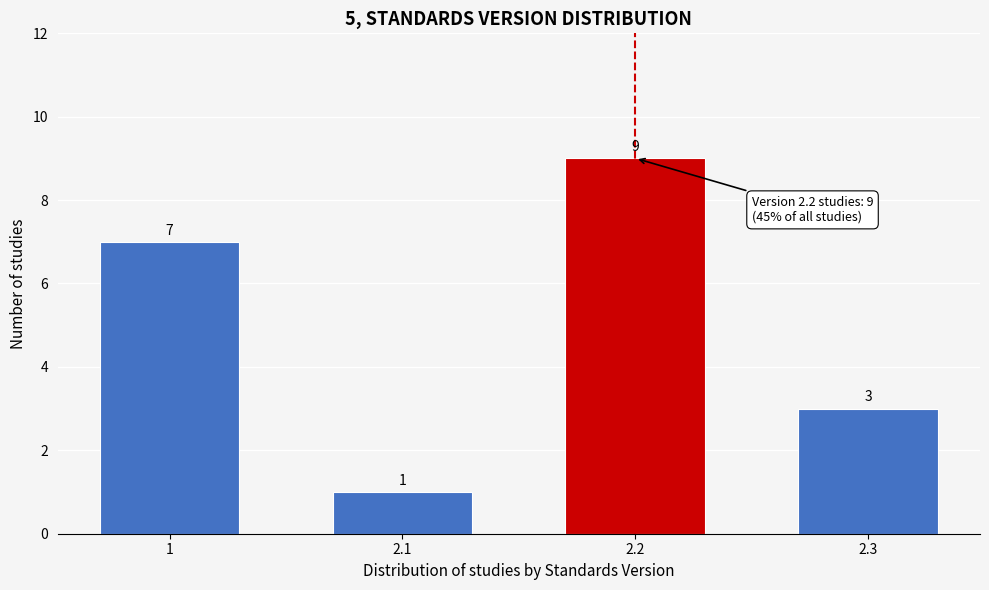

Reading left to right, extract all data points from this chart.

7	1	9	3